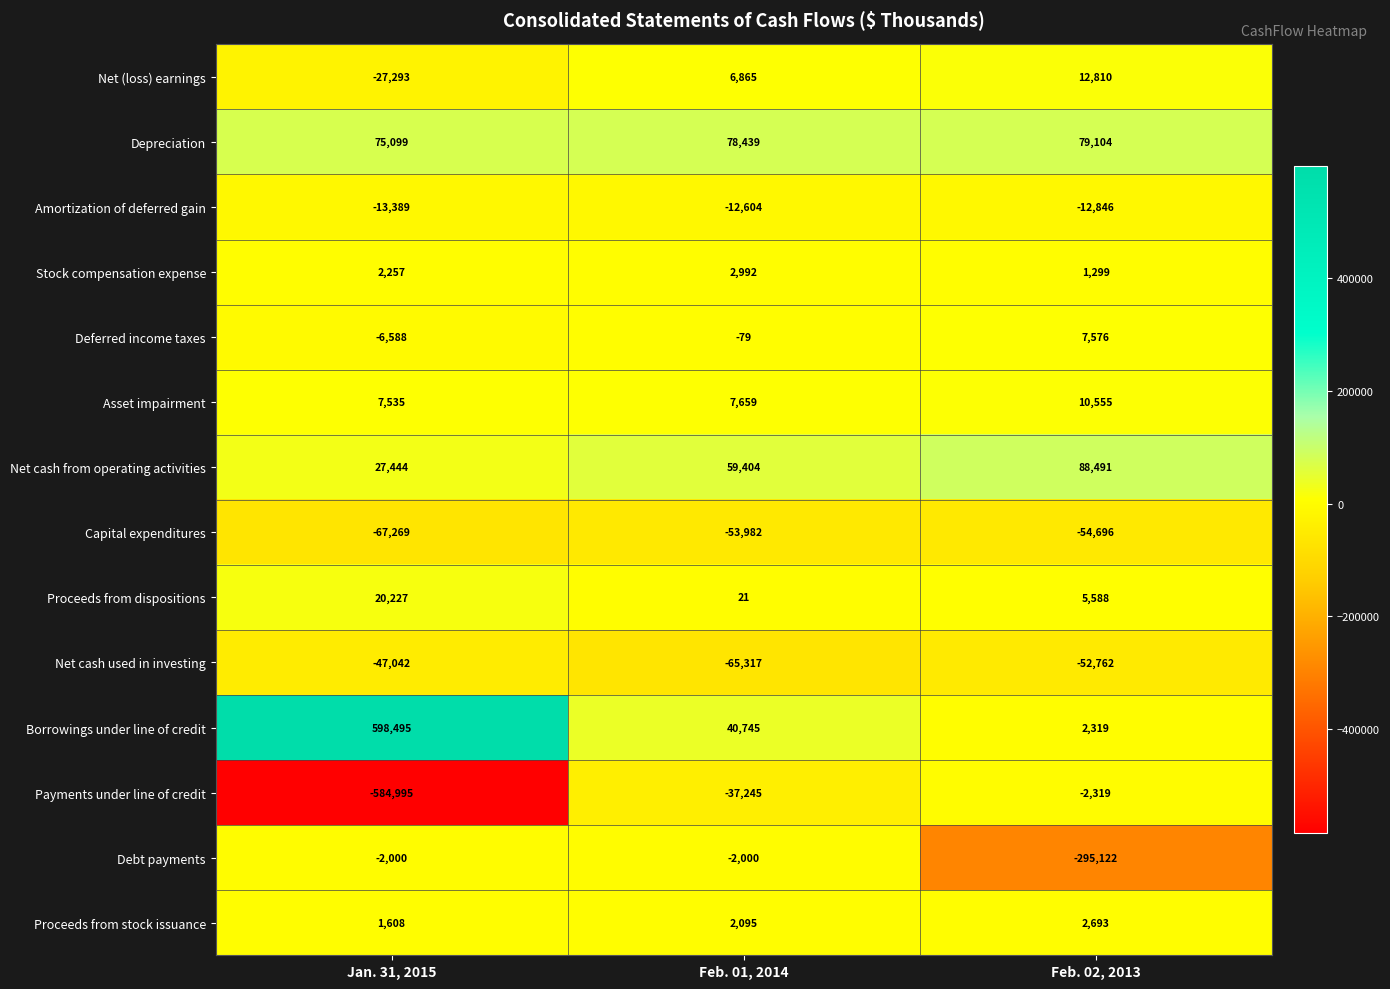

Is it true that Capital expenditures equals -30165 at Jan. 31, 2015?

False